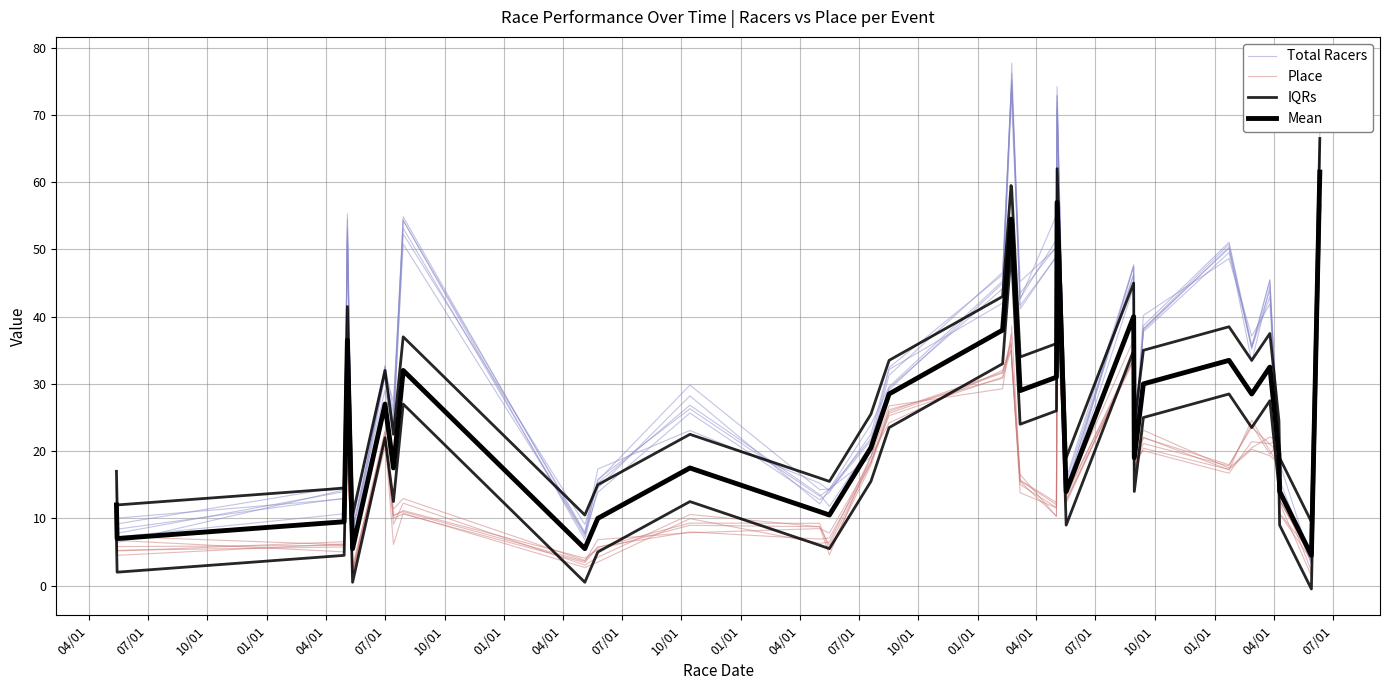

True or false: IQRs and Mean intersect in this chart.

False